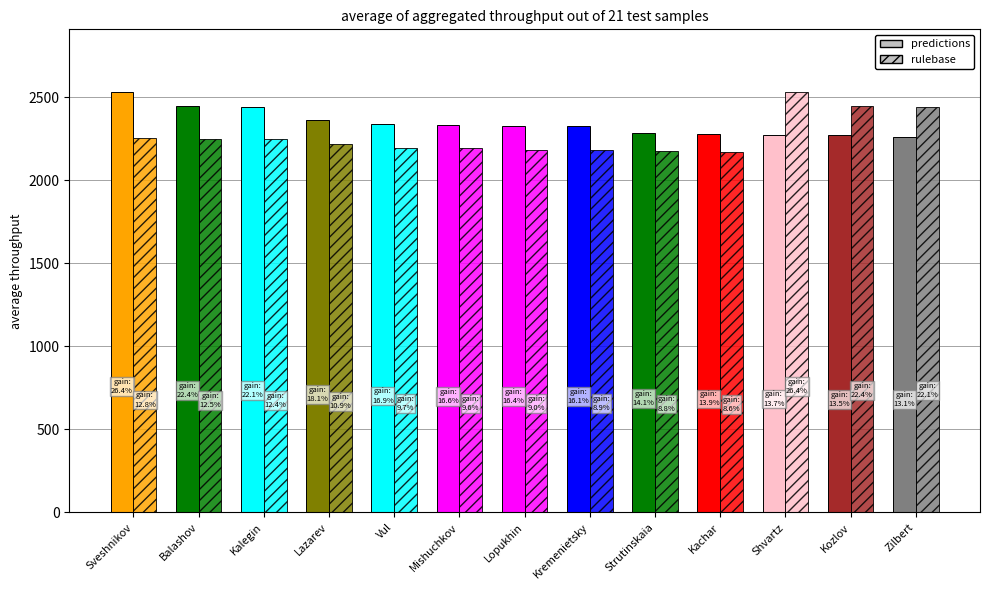

Reading left to right, transcribe all the data shown in this chart.

predictions: Sveshnikov=2528	Balashov=2447	Kalegin=2442	Lazarev=2361	Vul=2337	Mishuchkov=2331	Lopukhin=2327	Kremenietsky=2323	Strutinskaia=2282	Kachar=2278	Shvartz=2274	Kozlov=2270	Zilbert=2262
rulebase: Sveshnikov=2255	Balashov=2250	Kalegin=2248	Lazarev=2219	Vul=2193	Mishuchkov=2191	Lopukhin=2180	Kremenietsky=2179	Strutinskaia=2176	Kachar=2172	Shvartz=2528	Kozlov=2447	Zilbert=2442